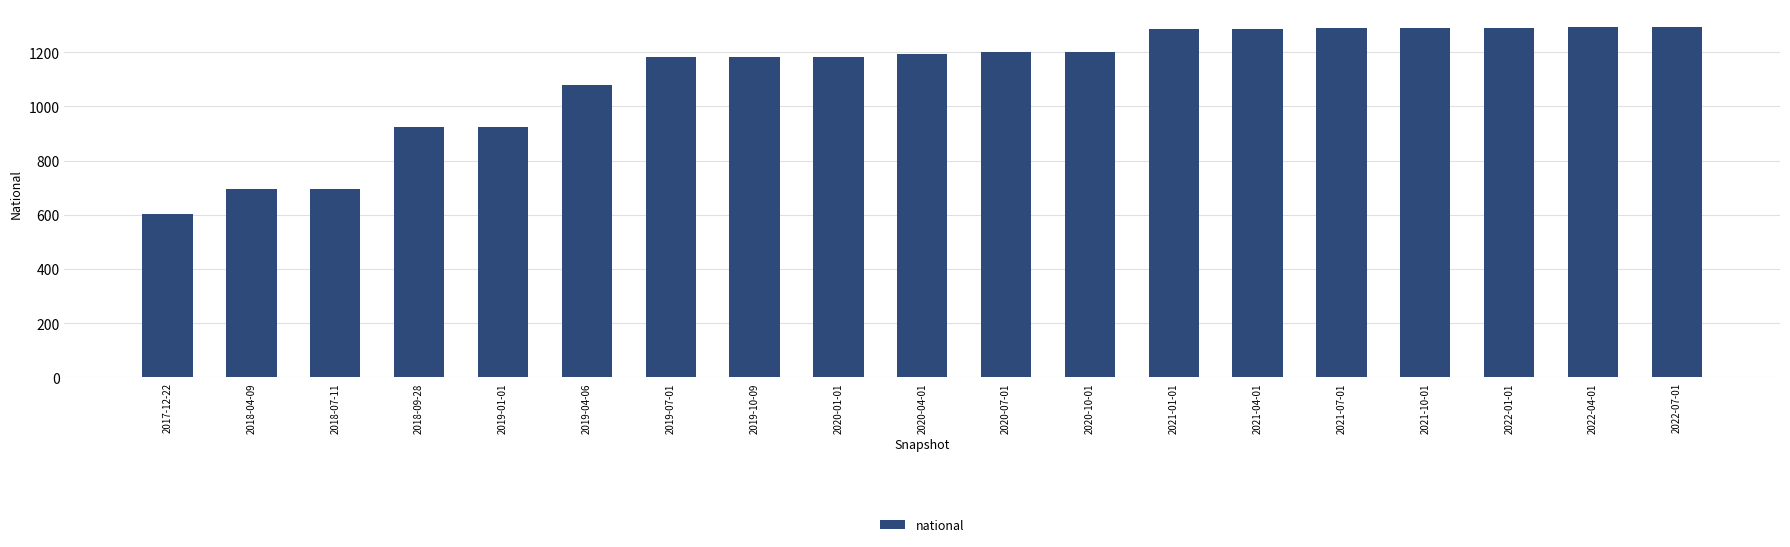

The value at 2018-04-09 is 348. True or false?

False